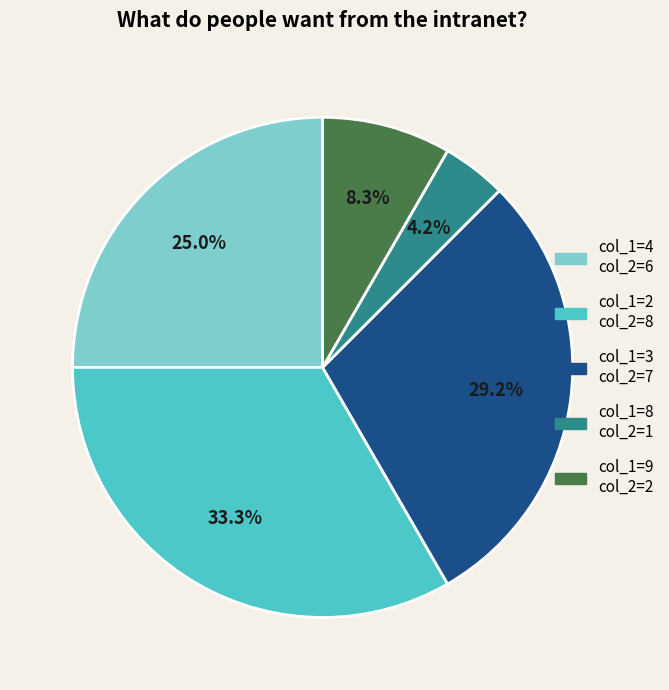

Is there a majority slice in this chart?

No